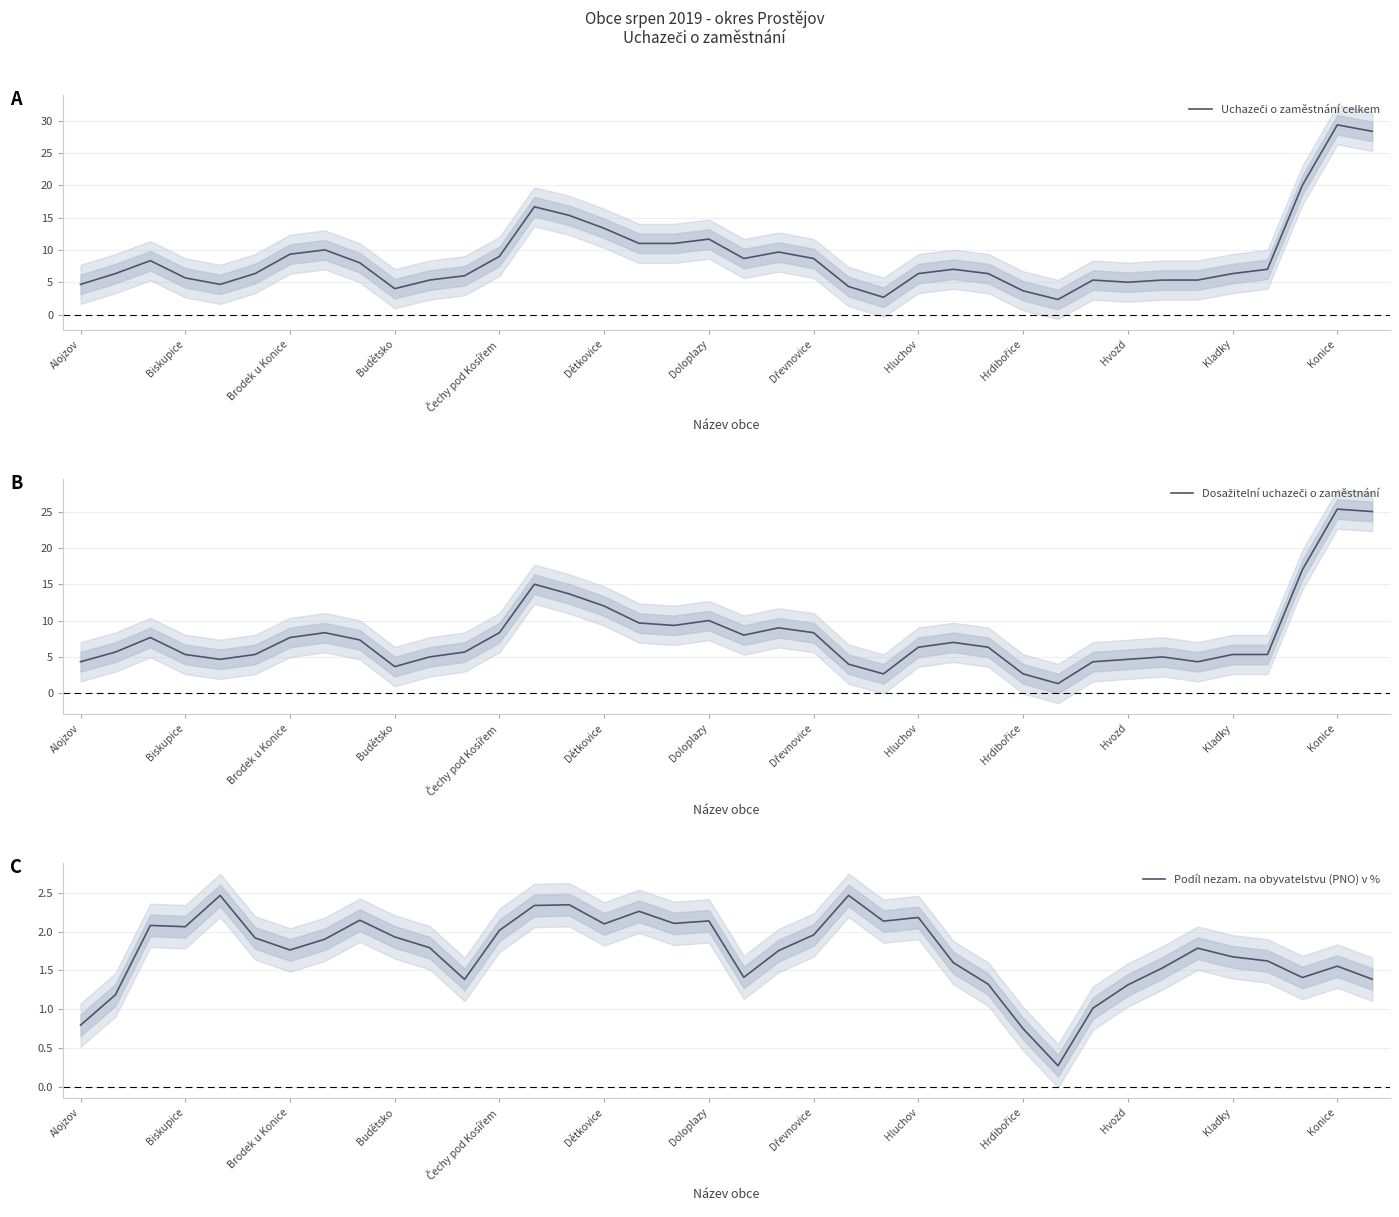

True or false: Podíl nezam. na obyvatelstvu (PNO) v % has a value of 0.9 at Budětsko.

False